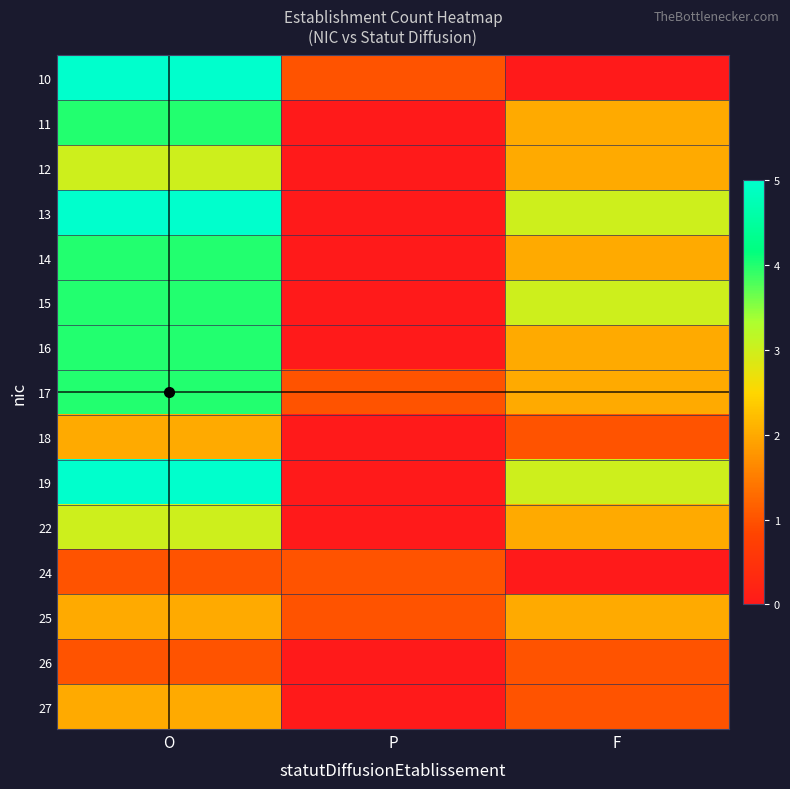

At which category does the chart reach its minimum across all series?

F